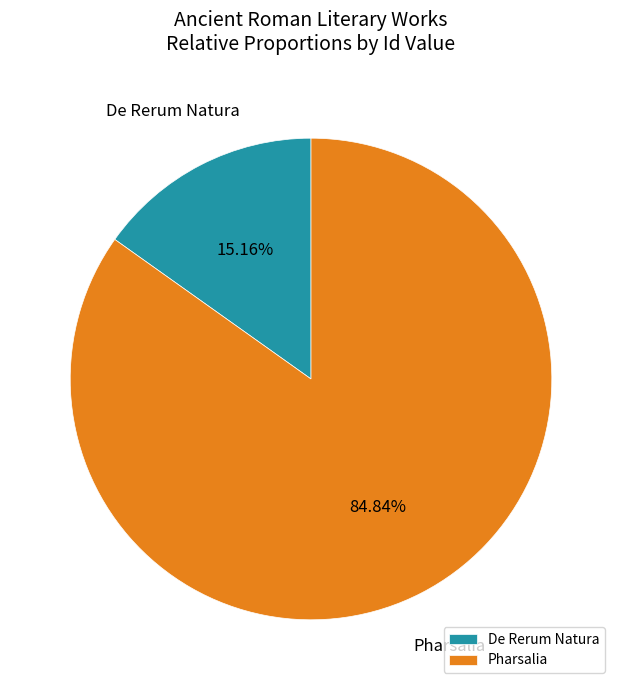

Does any single category account for the majority?

Yes